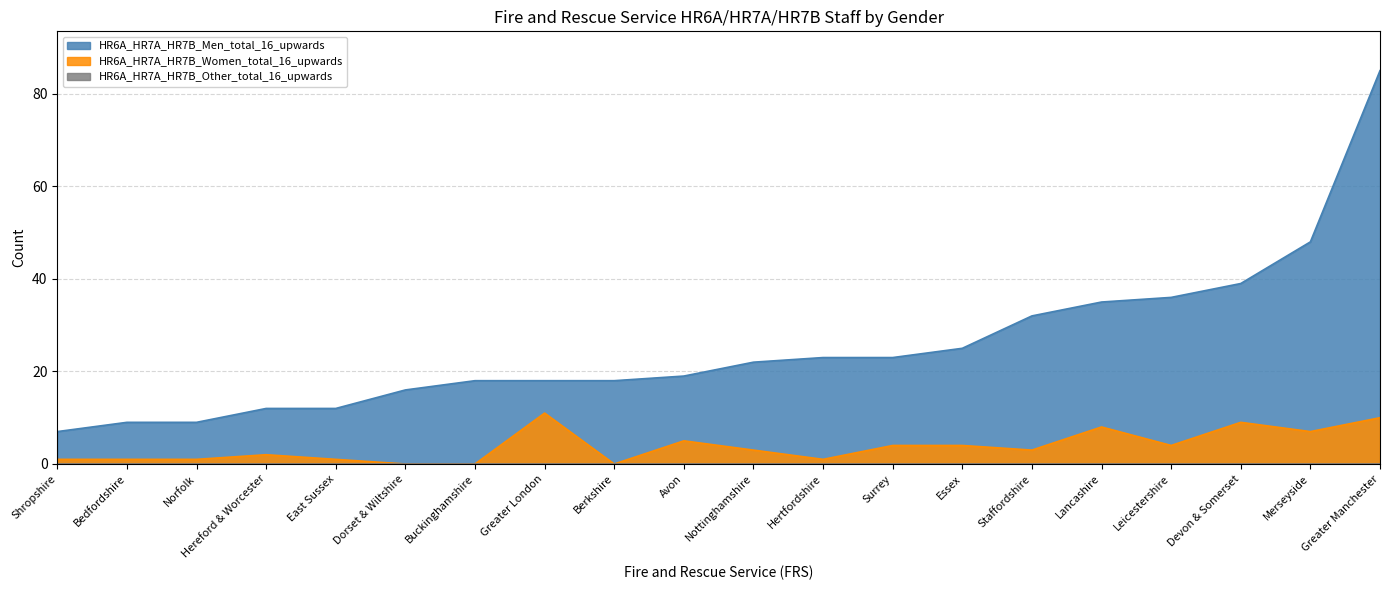

What is the difference between the second highest and minimum values in the HR6A_HR7A_HR7B_Men_total_16_upwards series?

41